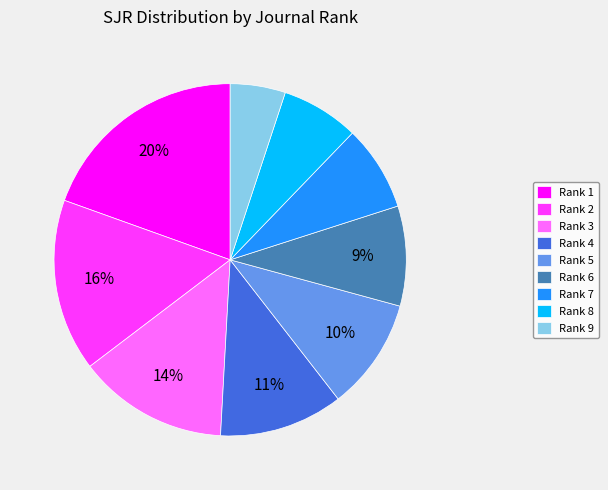

To the nearest percent, what portion does Rank 4 represent?

11%